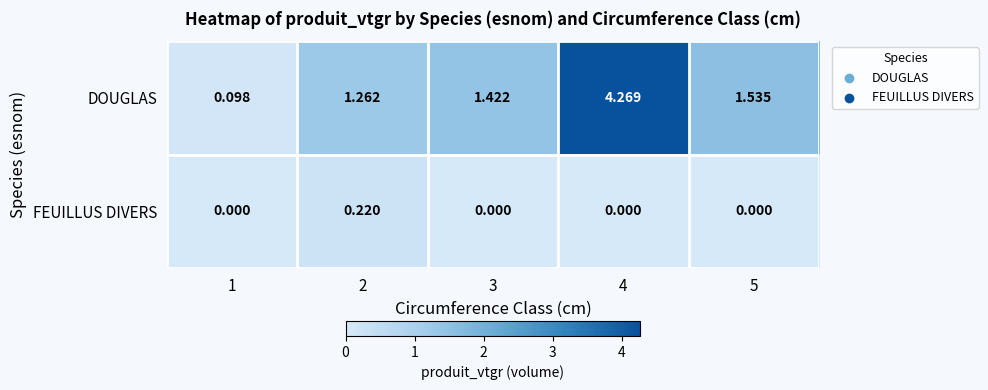

Which series has the largest total across all categories?

DOUGLAS